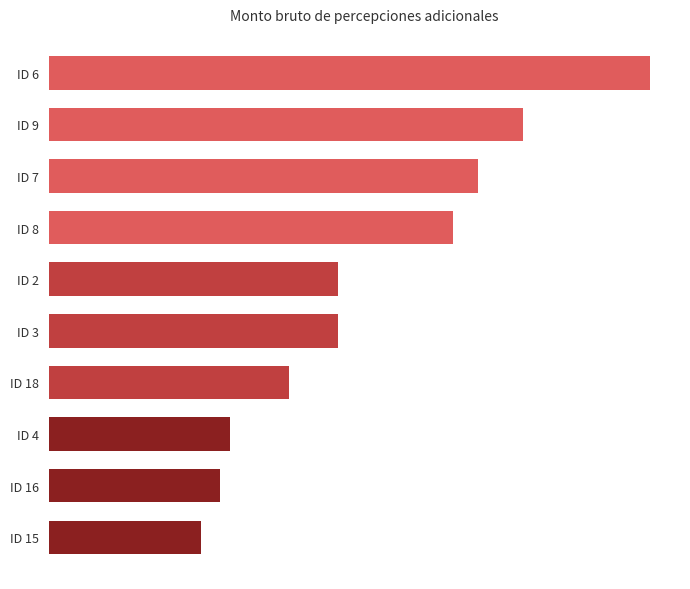

How many values exceed 7841?

5